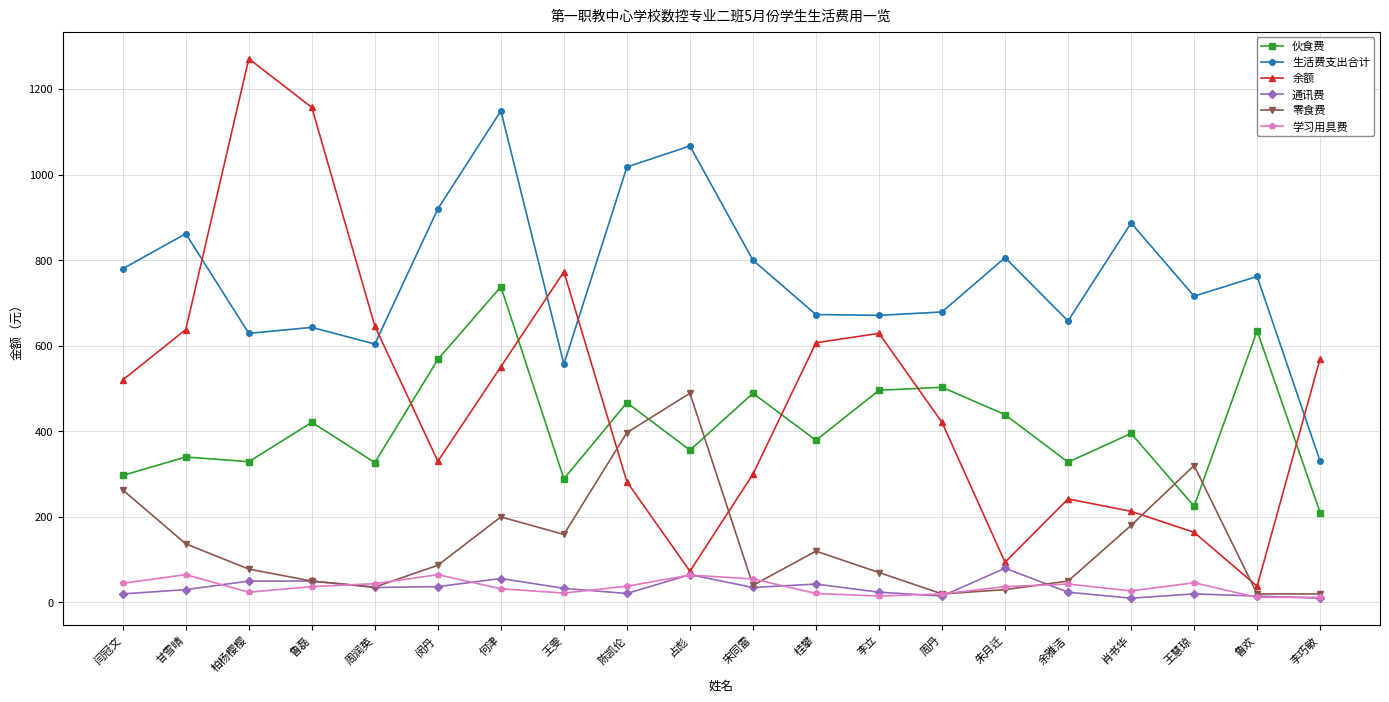

What is the difference between the highest and lowest values at 柏杨樱樱?

1247